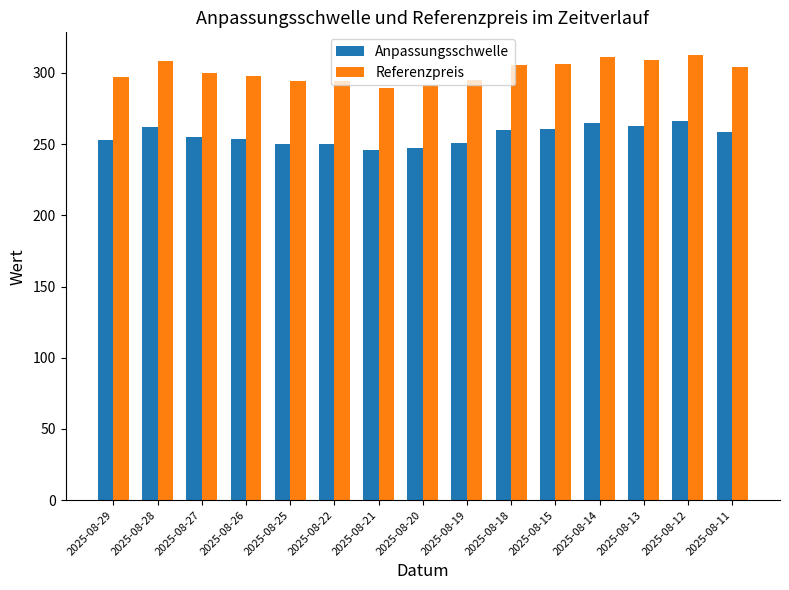

Which series has the widest spread of values?

Referenzpreis